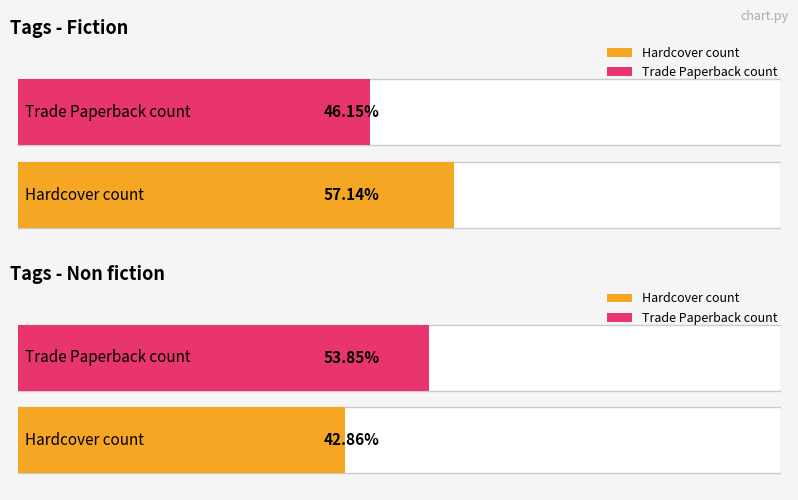

What is the label of the 2nd bar from the right?

Fiction